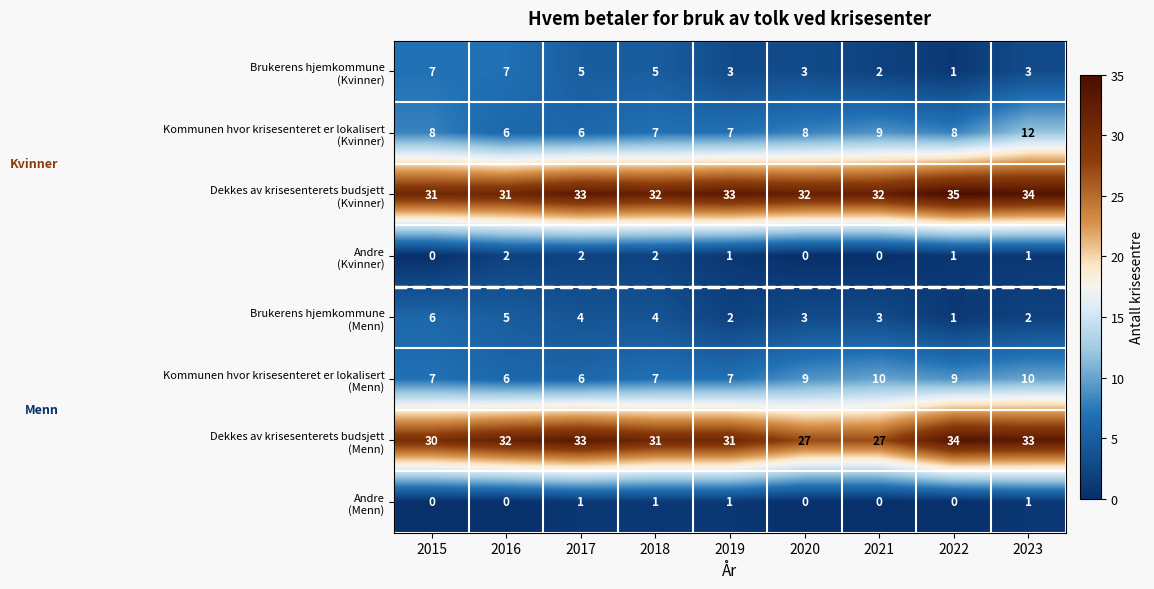

At how many categories does at least one series exceed 21?

9